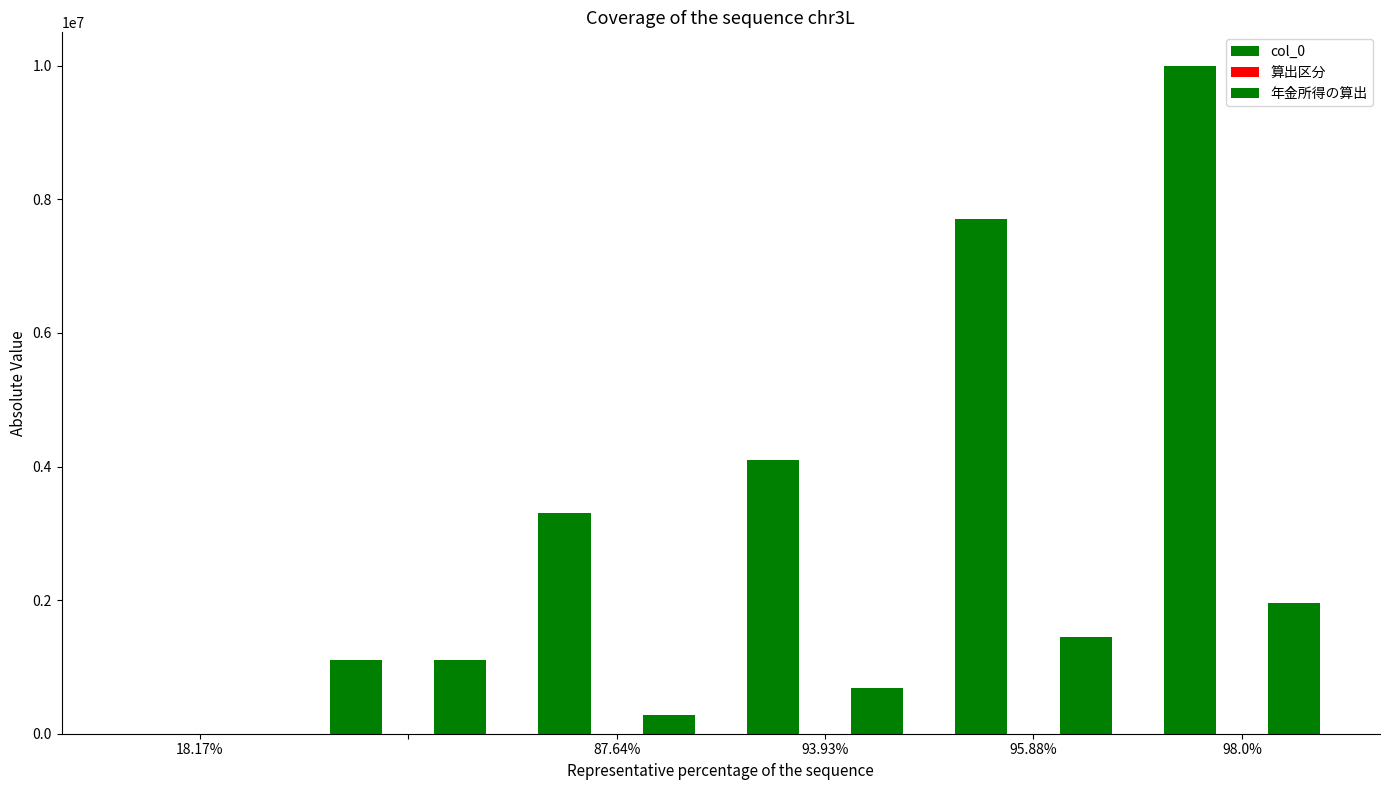

How many categories are shown in the chart?

6